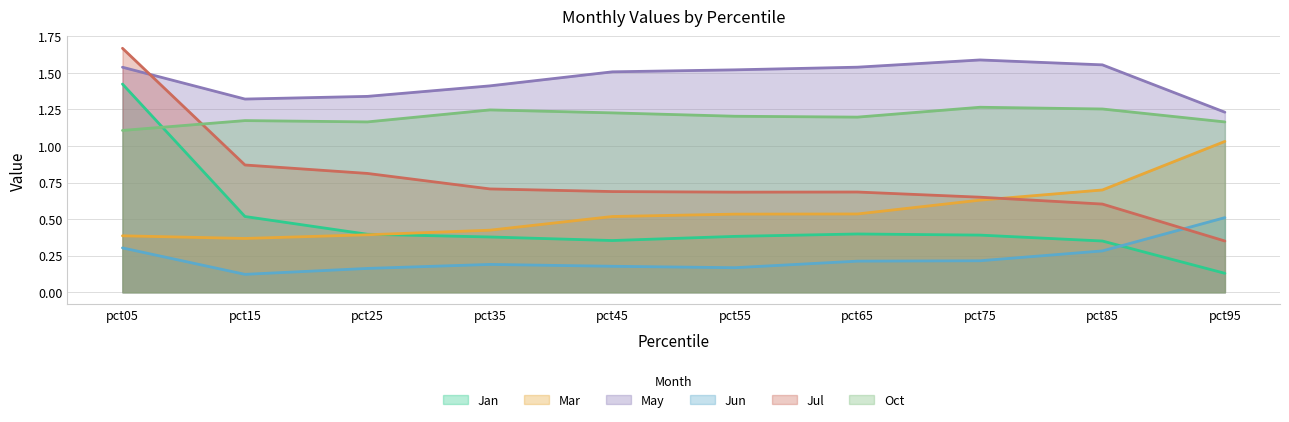

Which category has the lowest value in the Oct series?

pct05